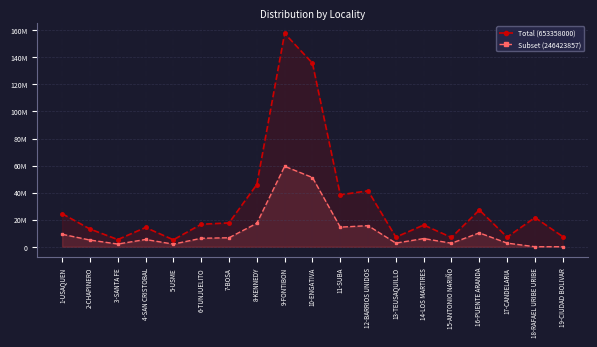

Which series has the largest total across all categories?

Total (653358000)